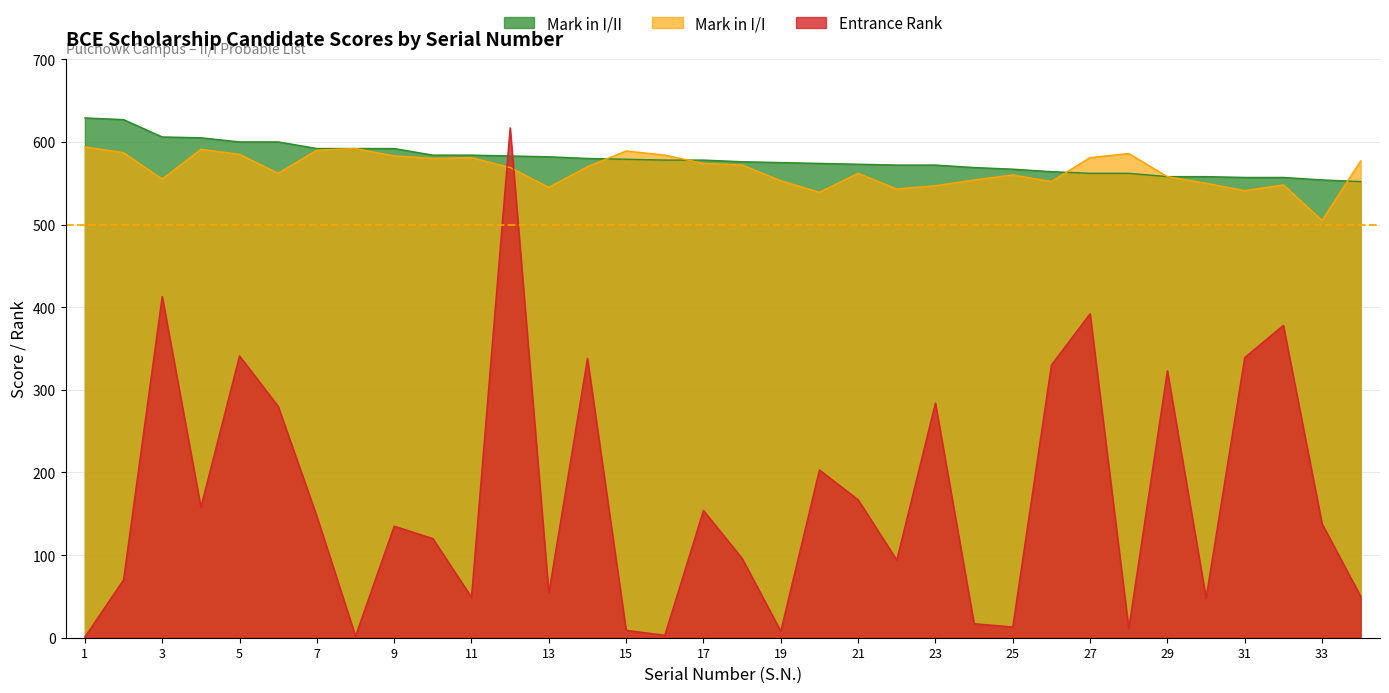

What is the difference between the maximum and minimum values in the Entrance Rank series?

616